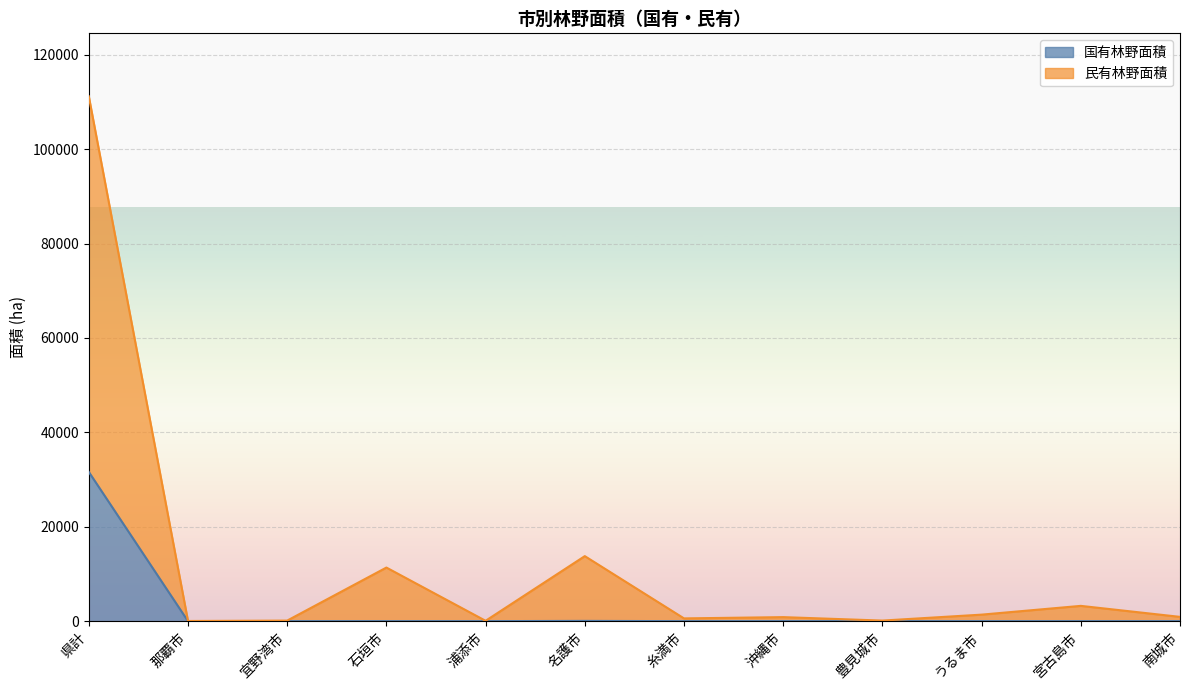

Which series changed the most between 県計 and 豊見城市?

民有林野面積